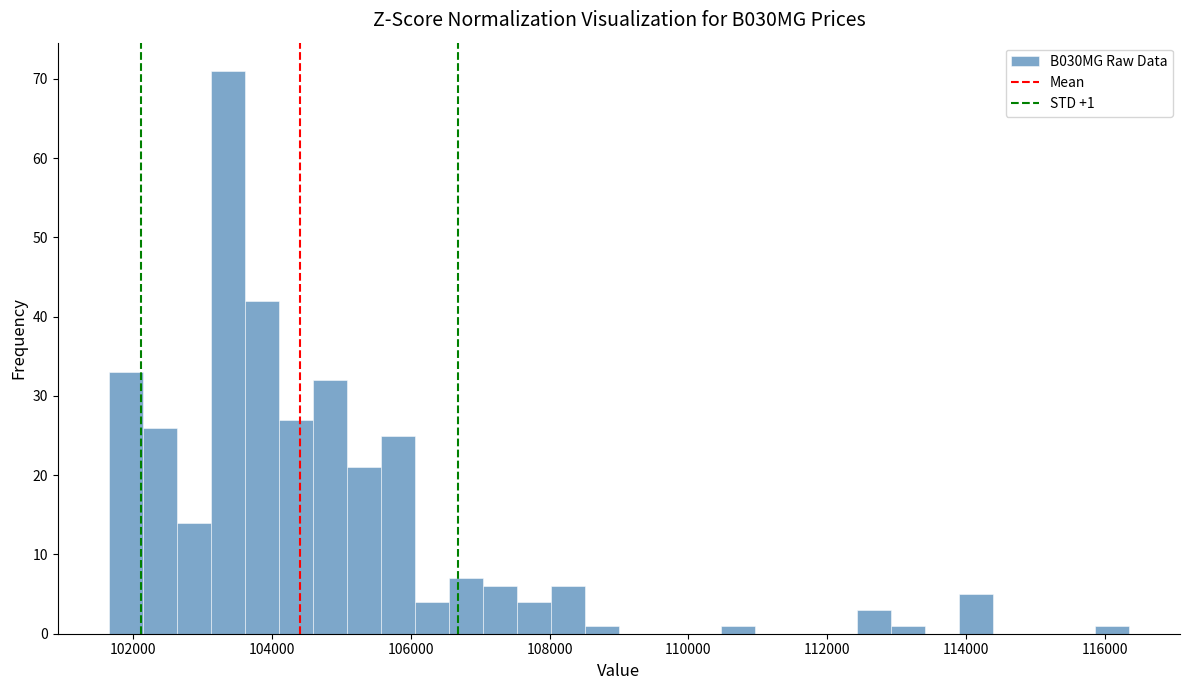

Around what value on the x-axis is the tallest bar? Give the approximate position of its centre, as read against the axis.

103400